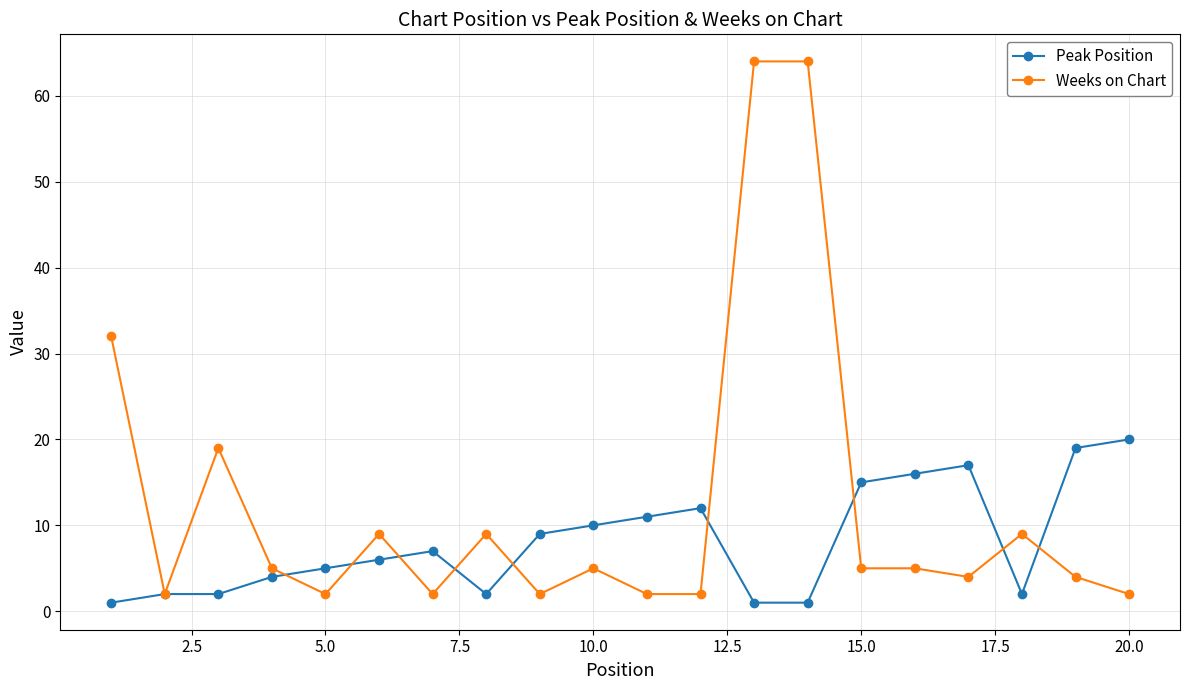

What is the highest value of the Peak Position series?

20